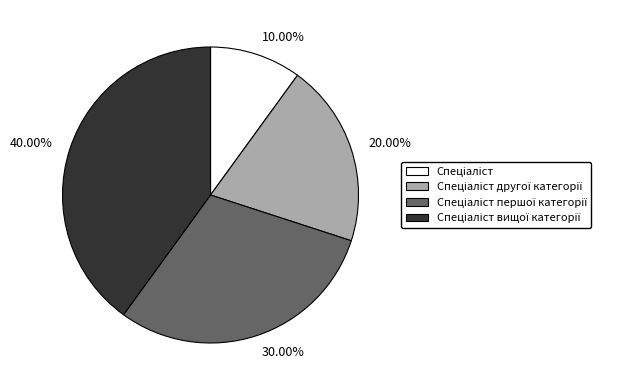

Is the sum of 30.00% and 40.00% greater than half?

Yes